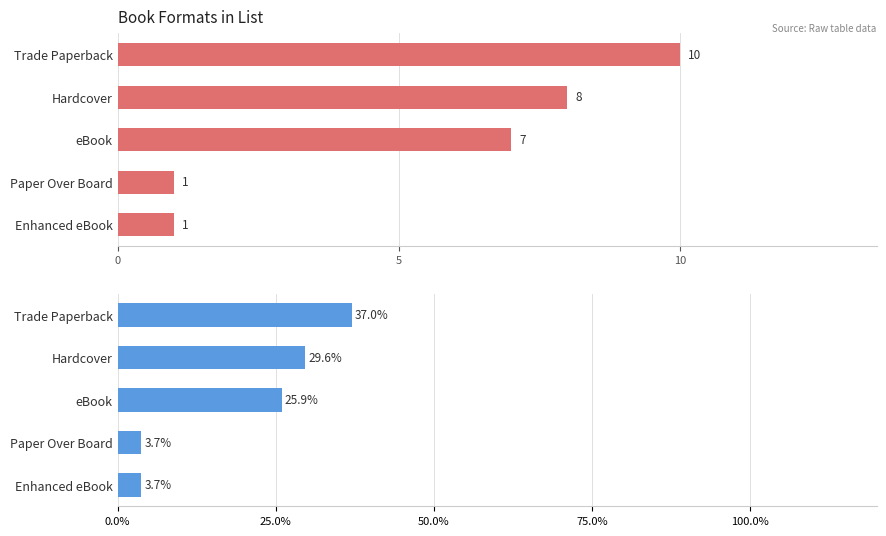

How many bars are there in each group?

2